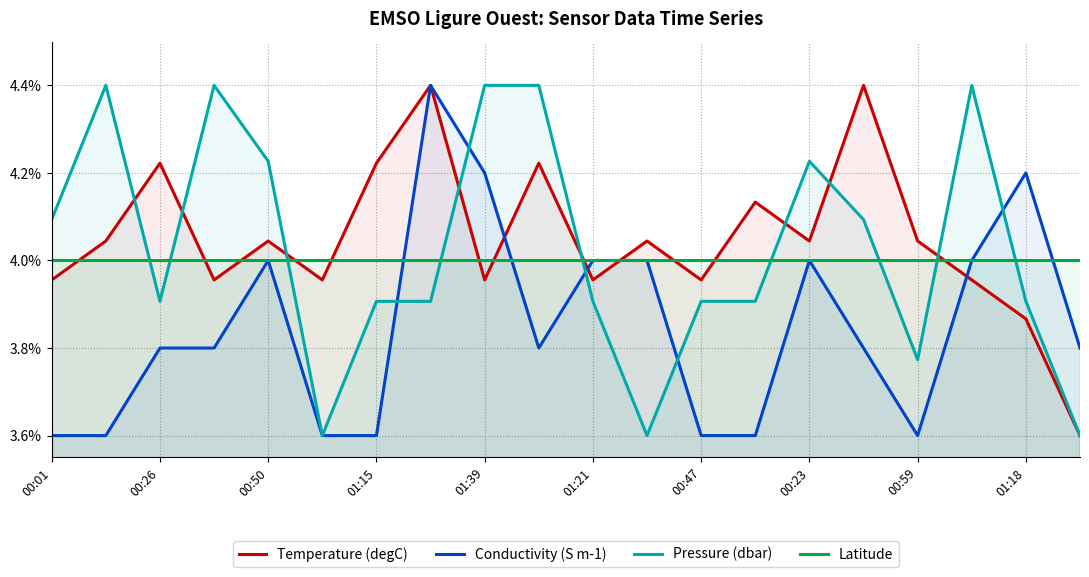

What is the maximum value shown in the chart?

4.4